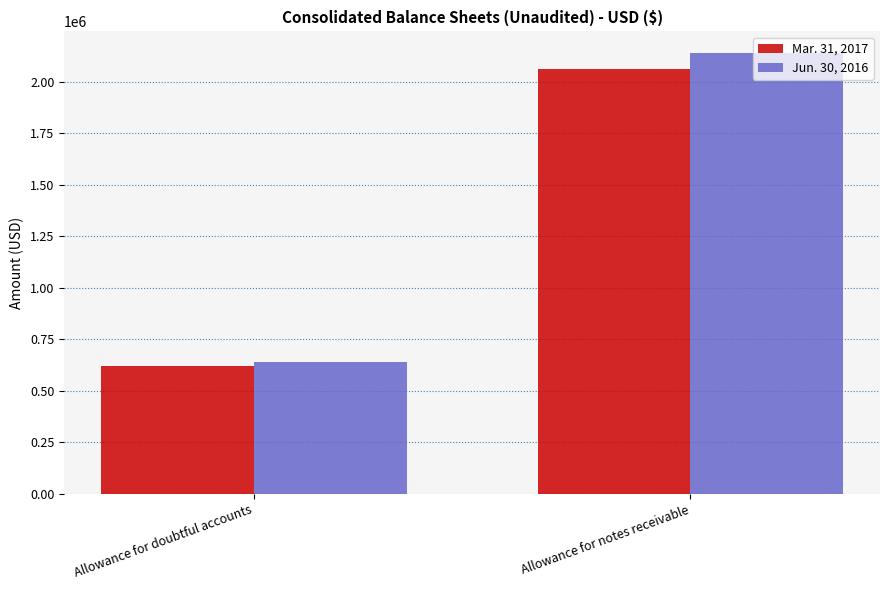

Rank the series by their average value, from highest to lowest.

Jun. 30, 2016, Mar. 31, 2017